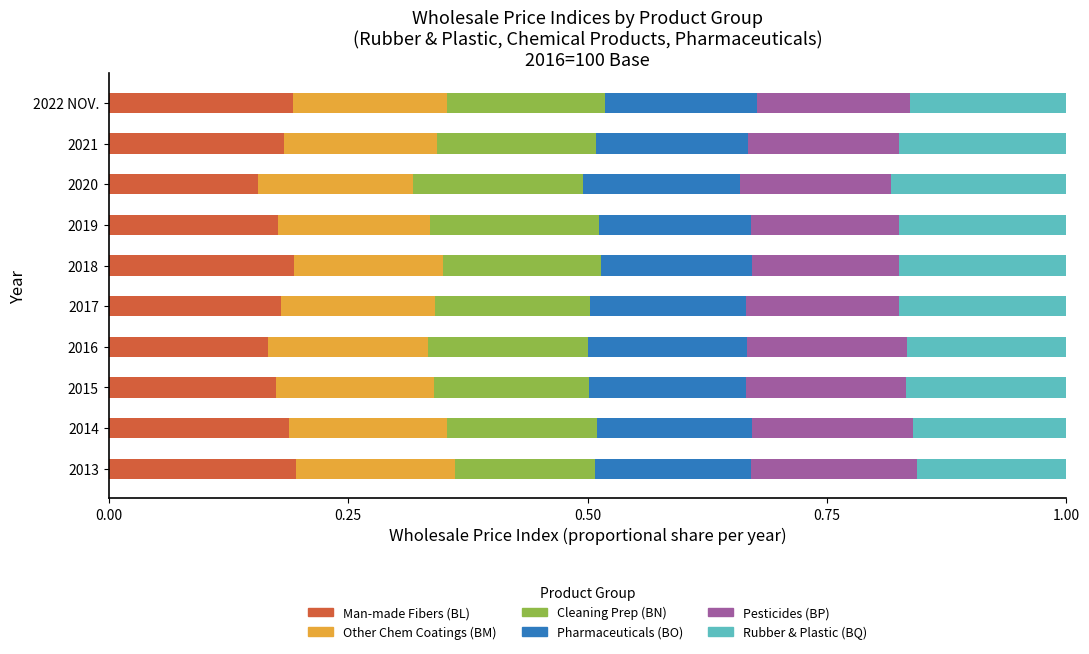

True or false: Man-made Fibers (BL) has a value of 0.1 at 2017.

False